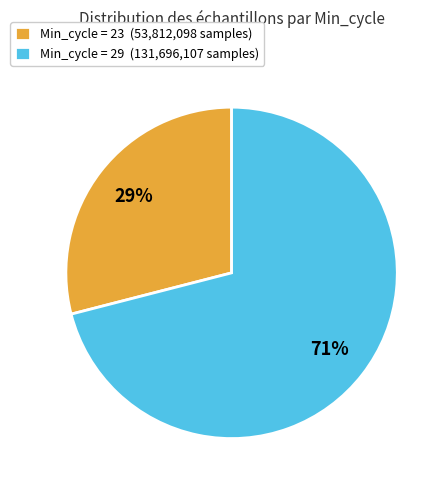

Does any single category account for the majority?

Yes